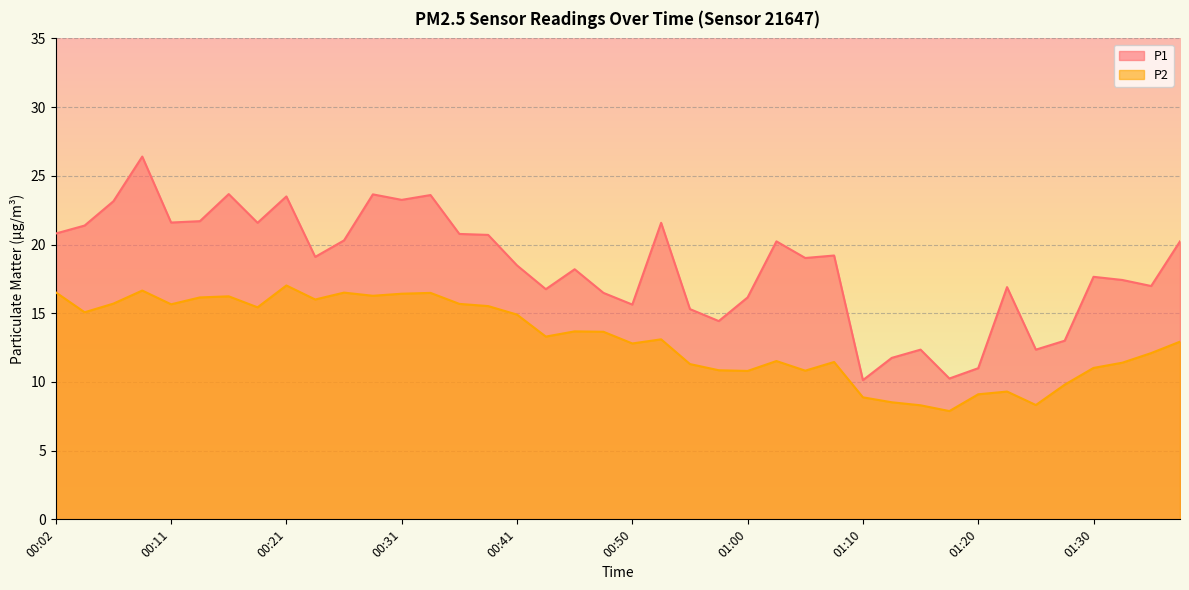

At how many categories does at least one series exceed 16?

30